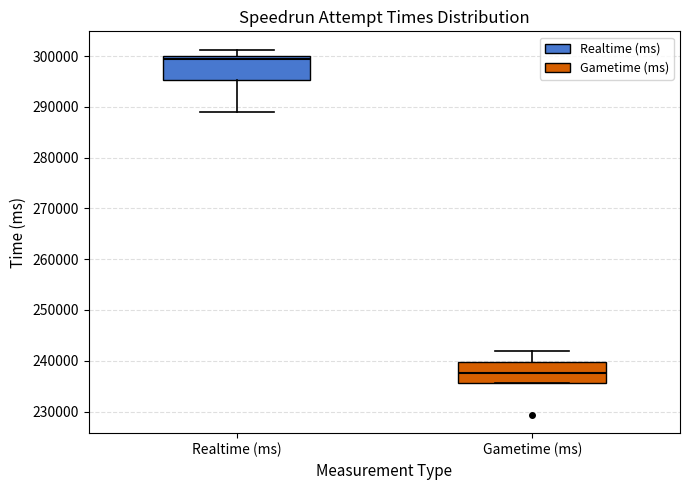

Reading left to right, read every box against the y-axis: the position of its median line, the range the box covers, and the ends of its whiskers. The values are not printed on the chart, so give them approximately, as read against the axis.

Realtime (ms): median 299000, box 295000 to 300000, whiskers 289000 to 301000
Gametime (ms): median 238000, box 236000 to 240000, whiskers 236000 to 242000